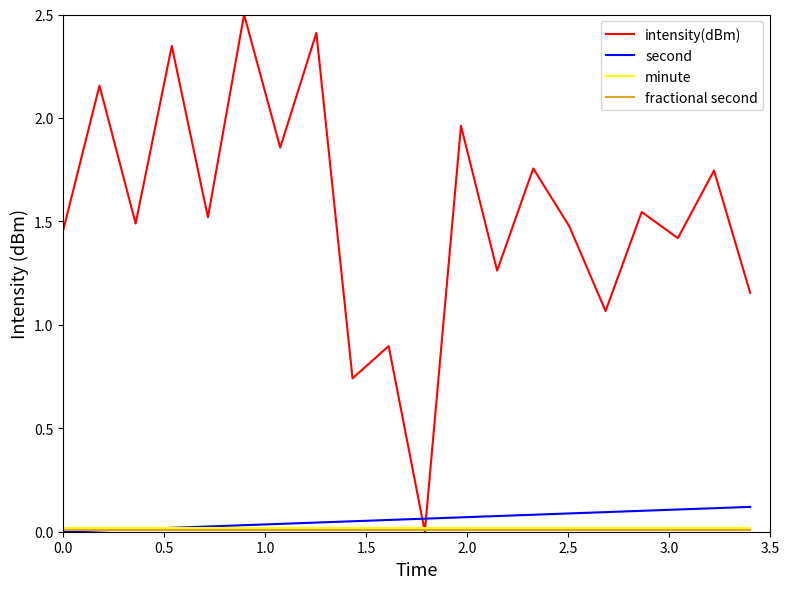

Which series ends up on top after the final intersection of intensity(dBm) and second?

intensity(dBm)